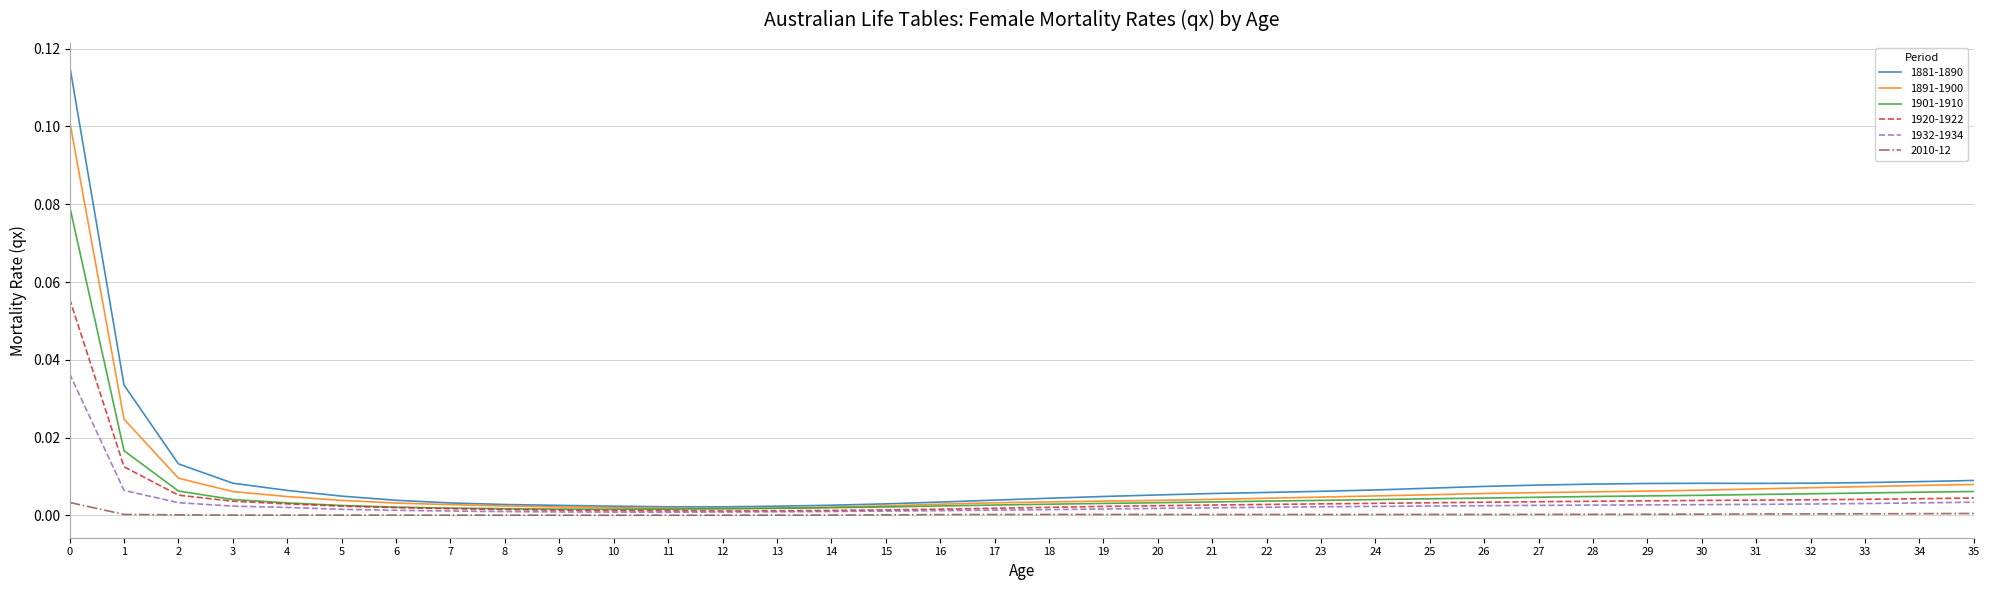

The 1881-1890 series shows 0.0 at 19. True or false?

True